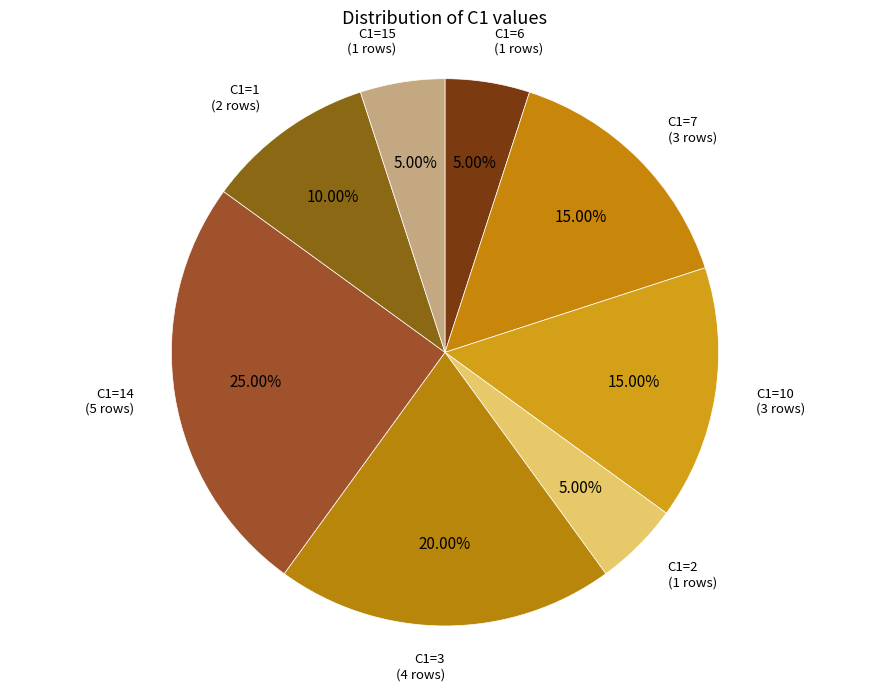

Count the number of slices in the pie.

8